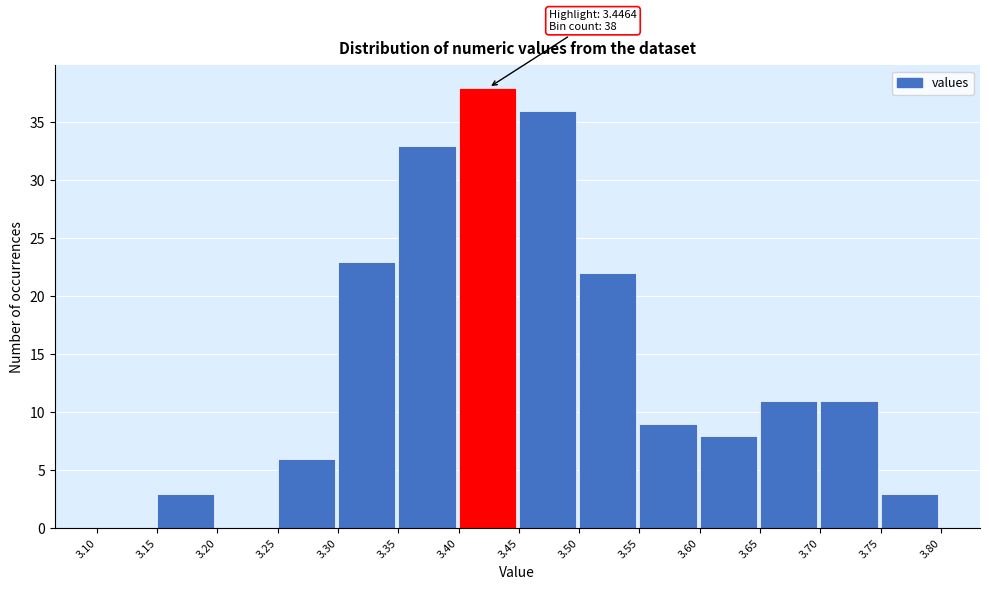

Over which range of the x-axis is the bar tallest?

3.40 to 3.45